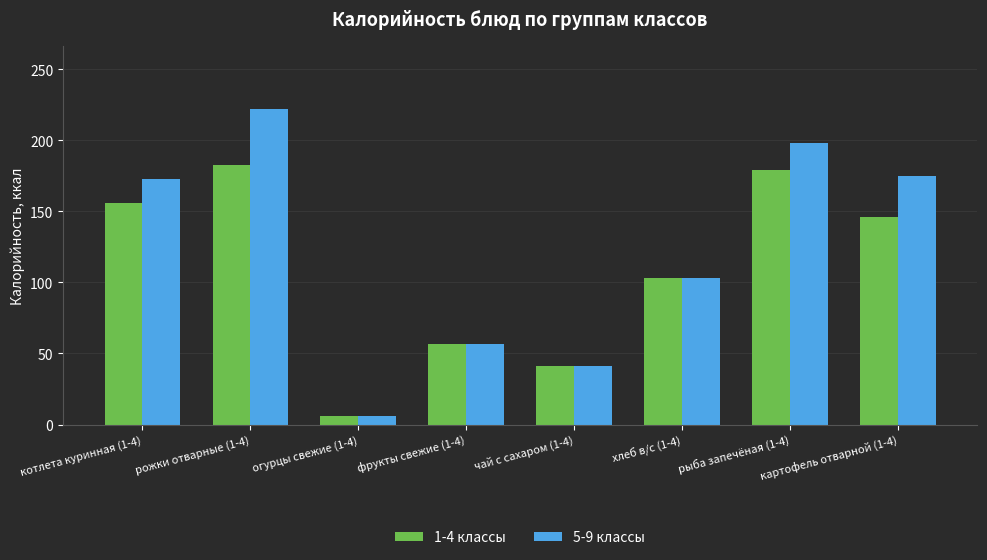

What is the label of the 7th bar from the left?

рыба запечёная (1-4)